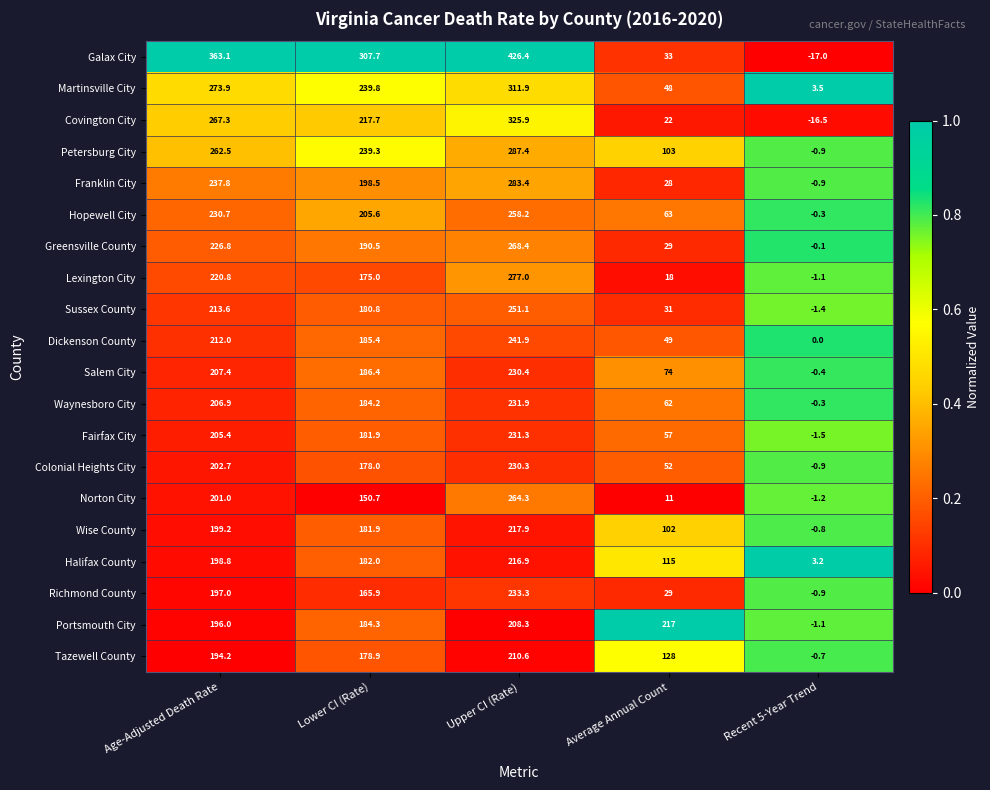

Is it true that Salem City equals 207.4 at Age-Adjusted Death Rate?

True